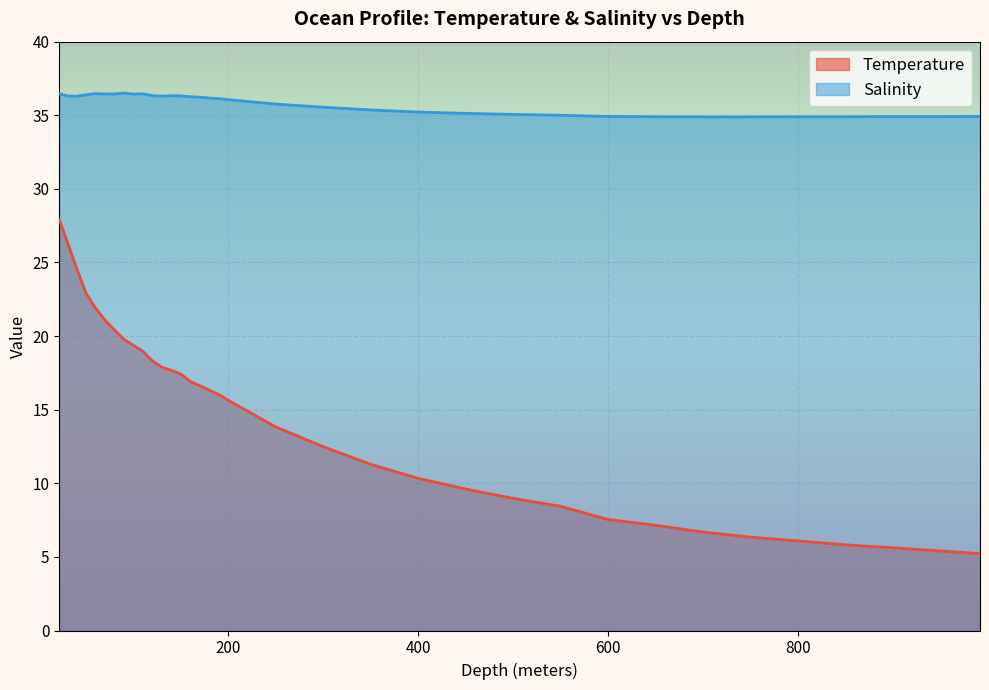

List the series in order of their overall mean, highest first.

Salinity, Temperature